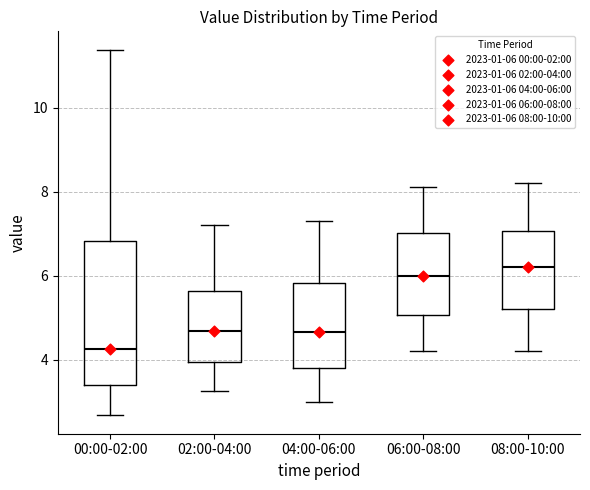

Where is the lower edge of the box for 04:00-06:00 on the y-axis? The values are not printed on the chart, so give them approximately, as read against the axis.

3.8